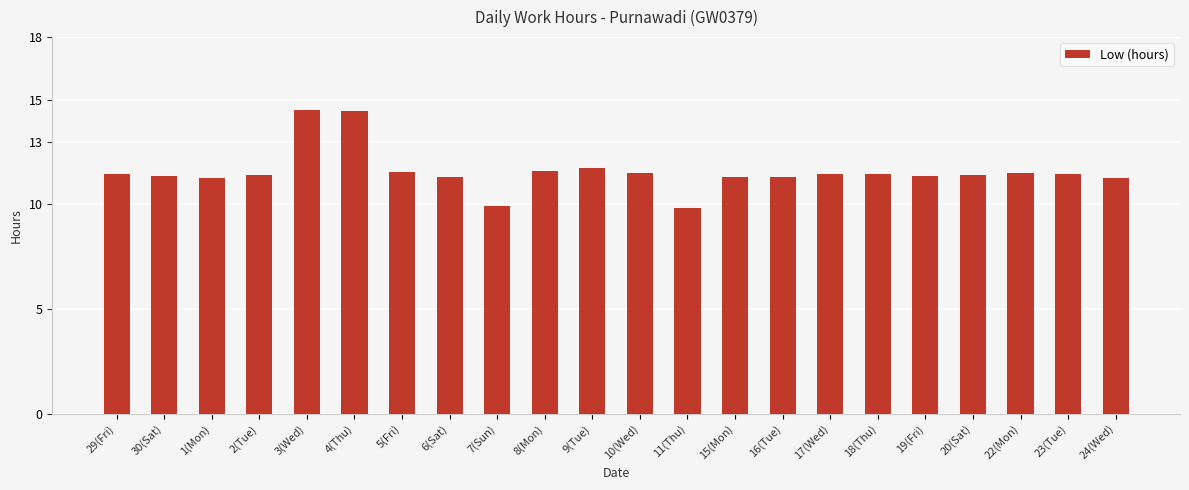

What position from the left is 5(Fri)?

7